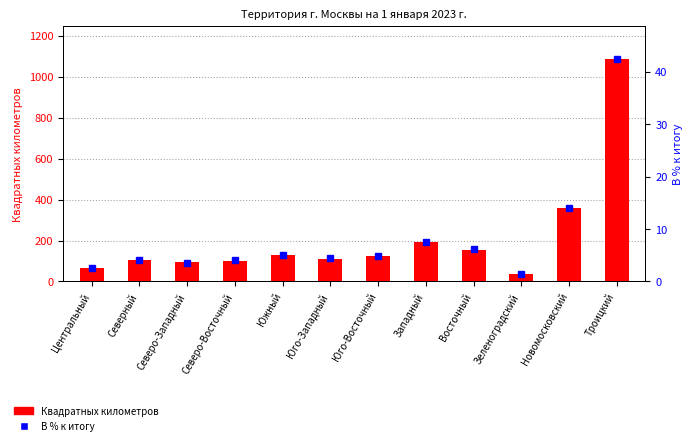

Where does the Квадратных километров series first go above 122?

Южный